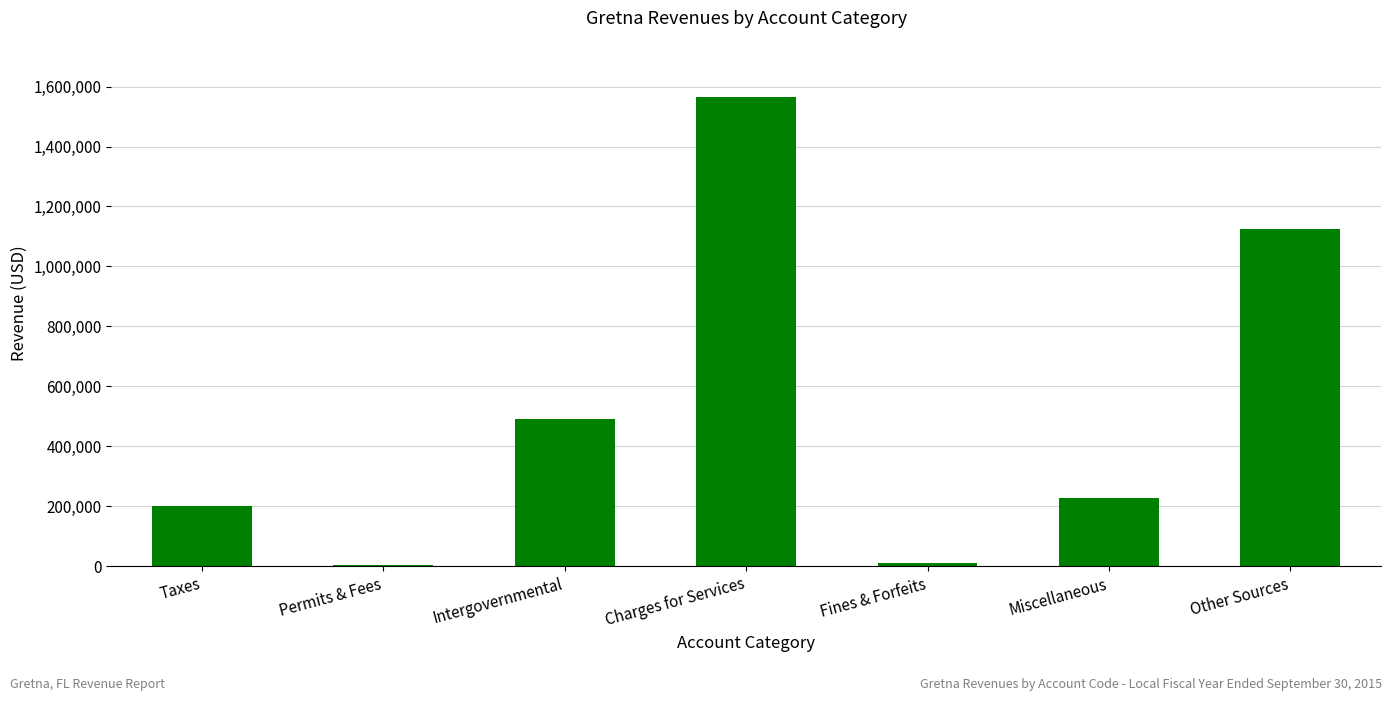

At which label does the data first exceed 228705?

Intergovernmental